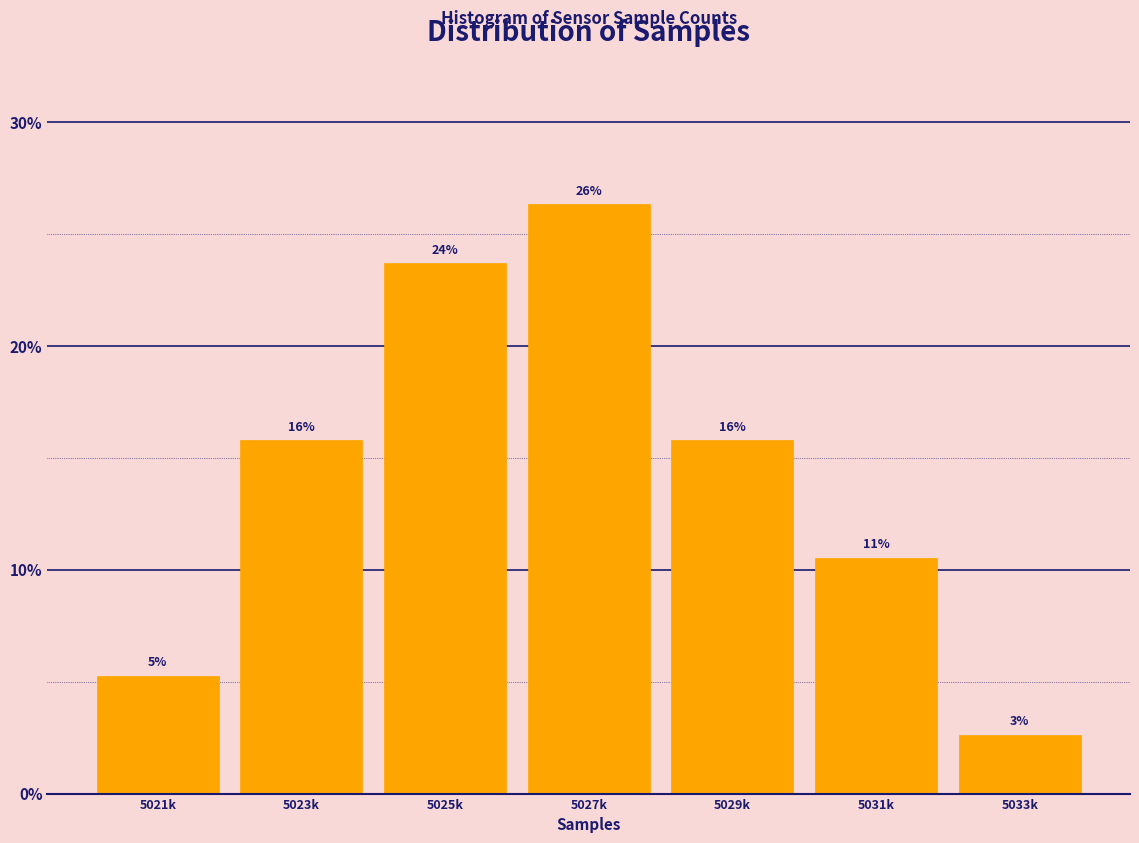

How many bars are there in total?

7